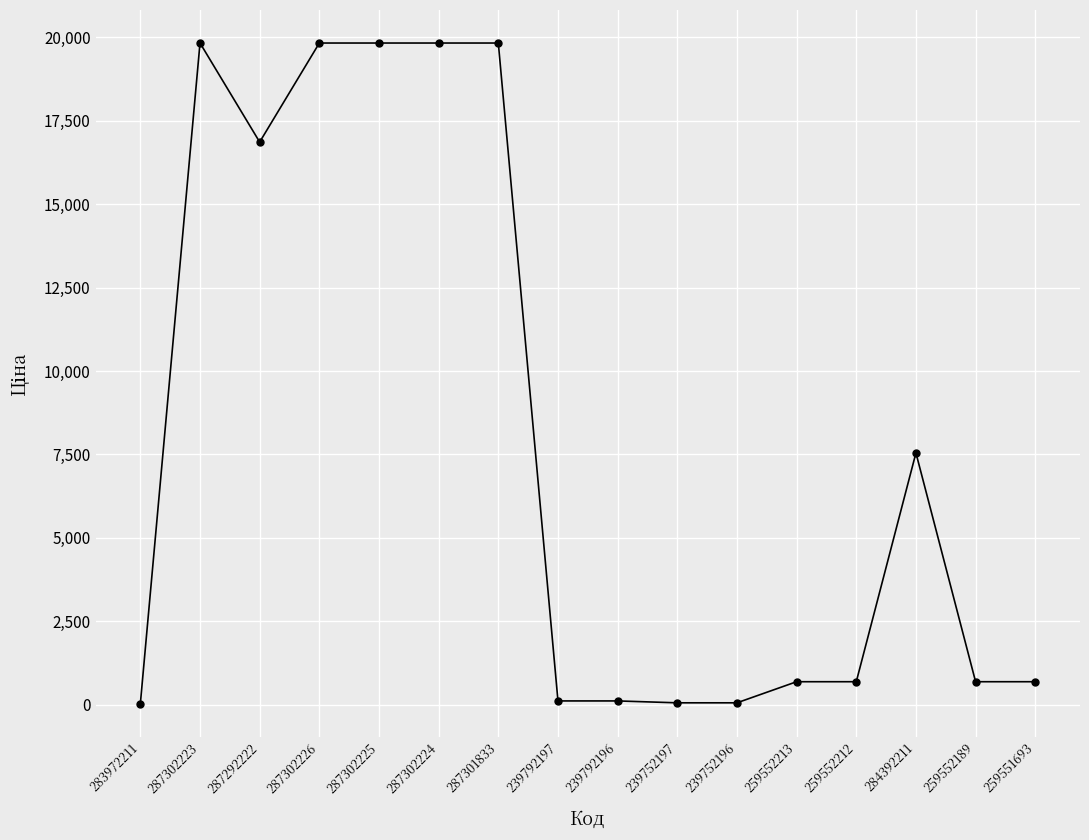

What is the ratio of the value at 259552212 to the value at 239752196?

12.2